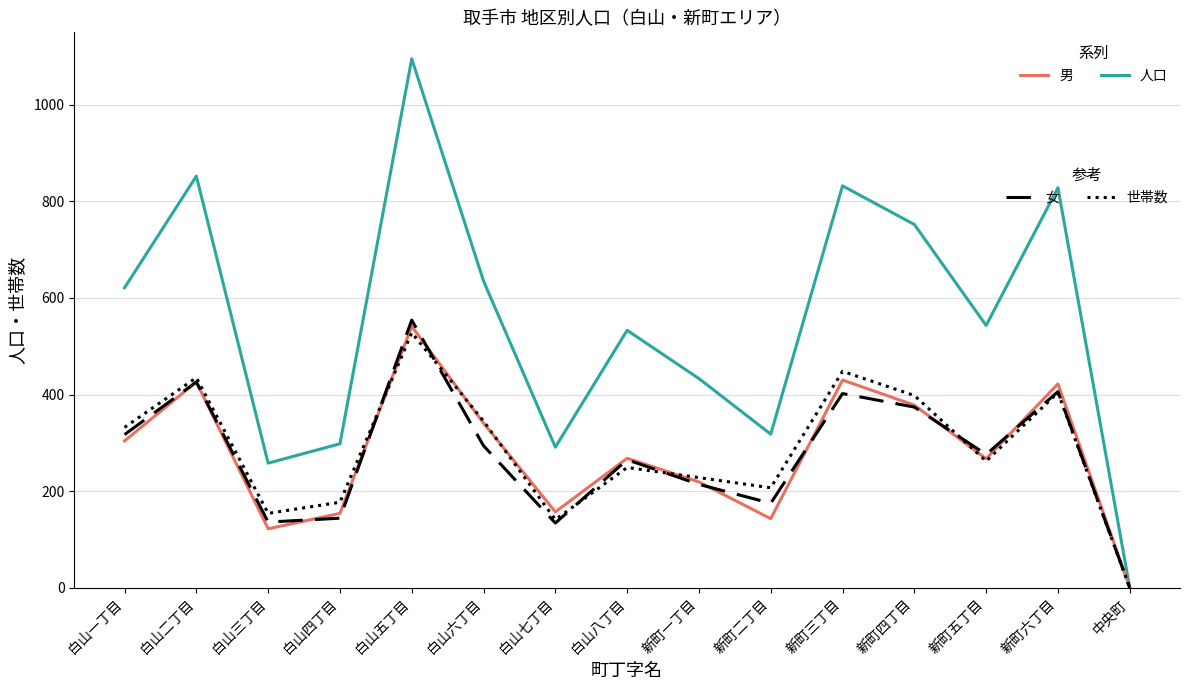

What position from the left is 新町一丁目?

9